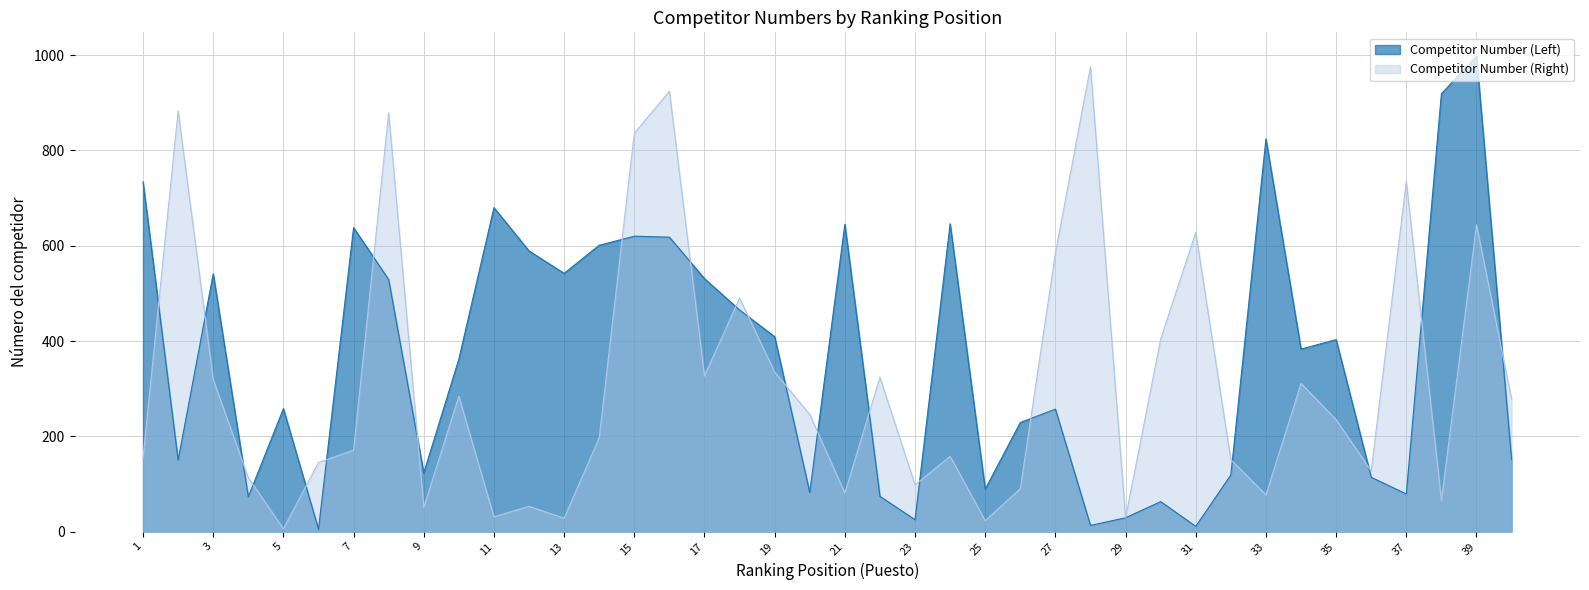

What is the difference between the second highest and minimum values in the Competitor Number (Right) series?

918